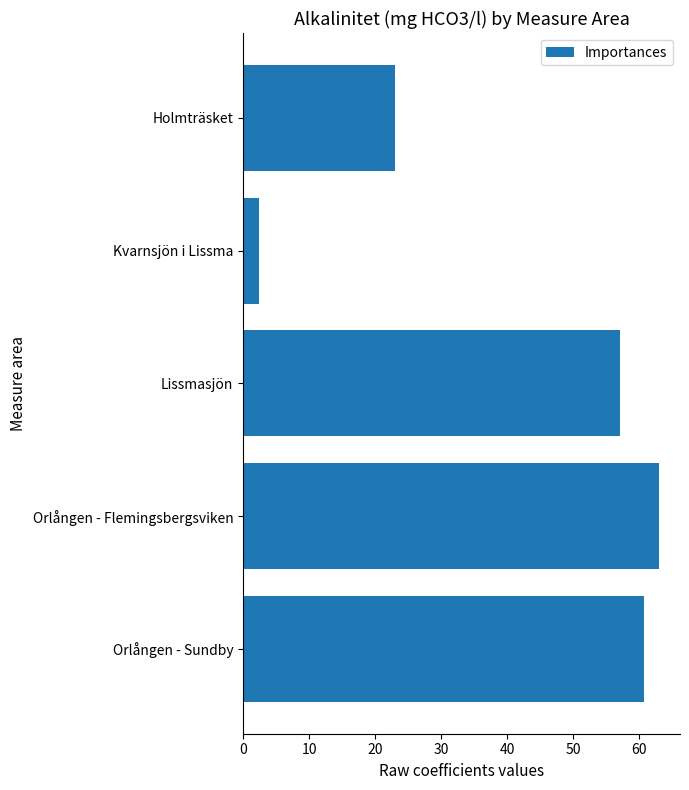

Which has a higher value, Orlången - Flemingsbergsviken or Kvarnsjön i Lissma?

Orlången - Flemingsbergsviken